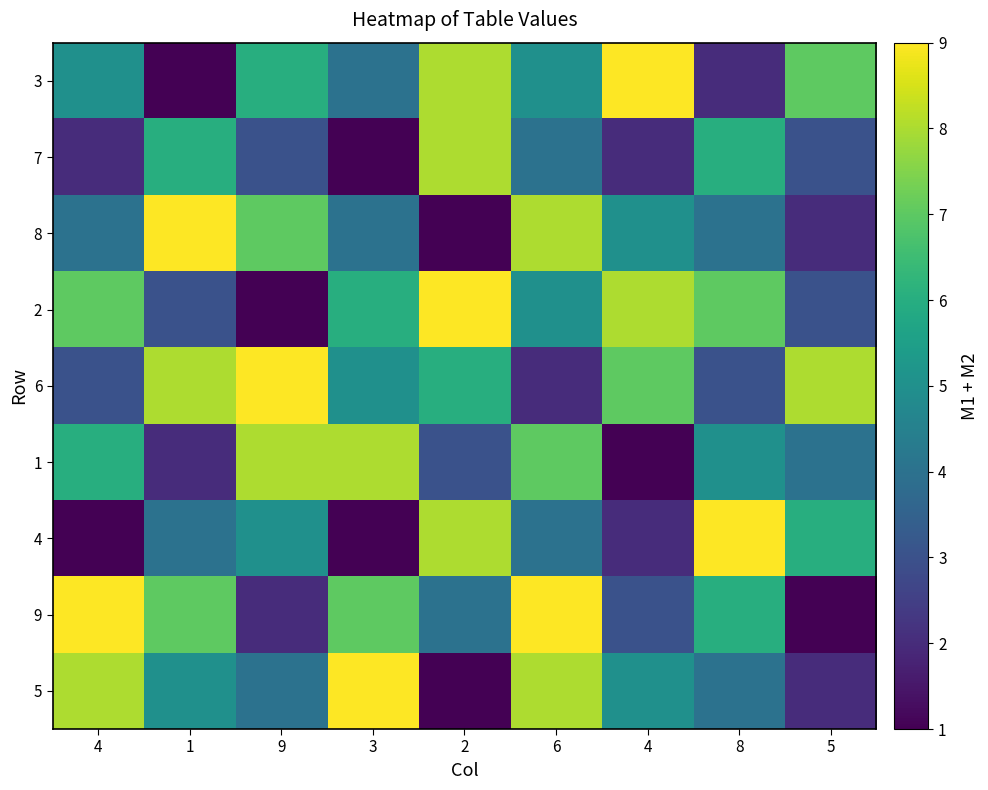

Which category has the lowest value across all series?

1